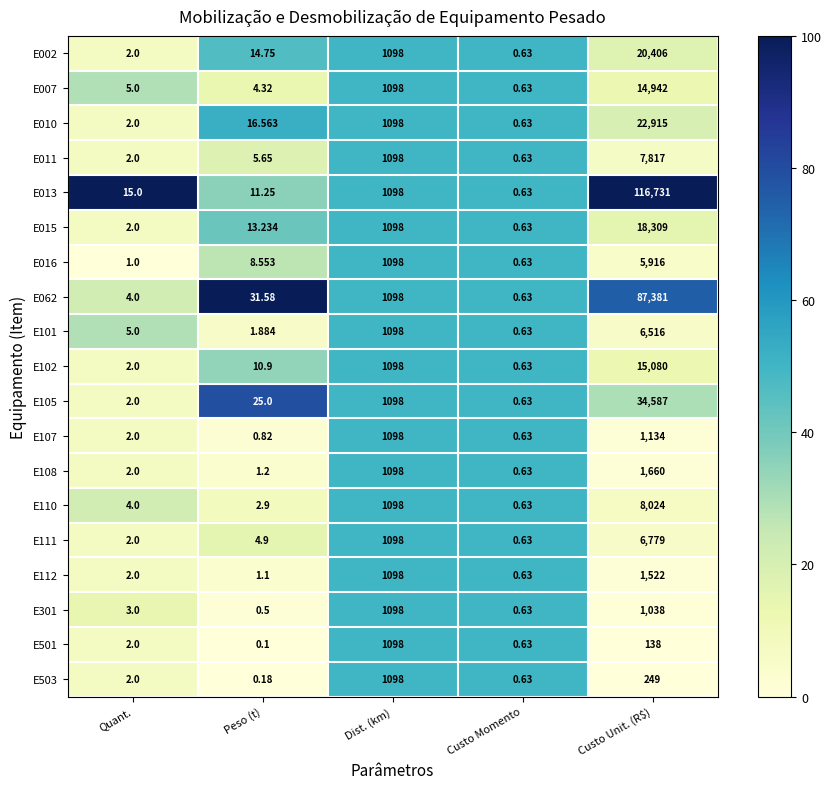

Which series has the largest range (max minus min)?

E013